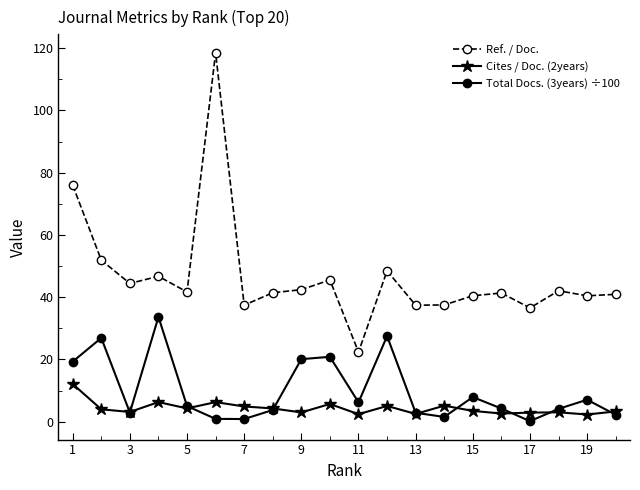

True or false: Ref. / Doc. and Cites / Doc. (2years) intersect in this chart.

False